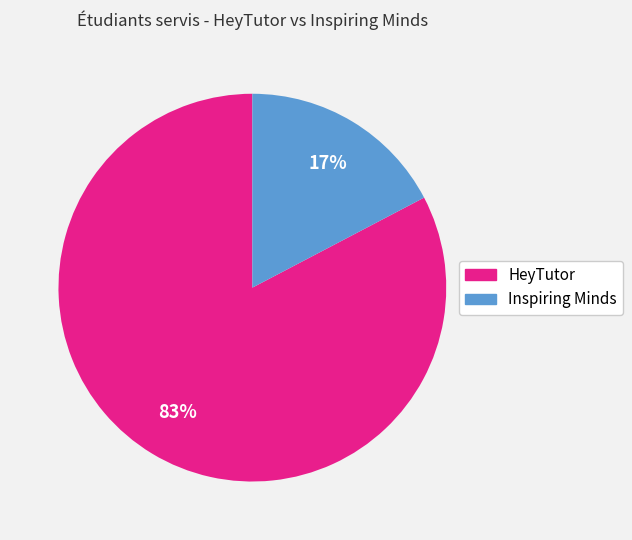

Which slice represents more than half of the pie?

HeyTutor